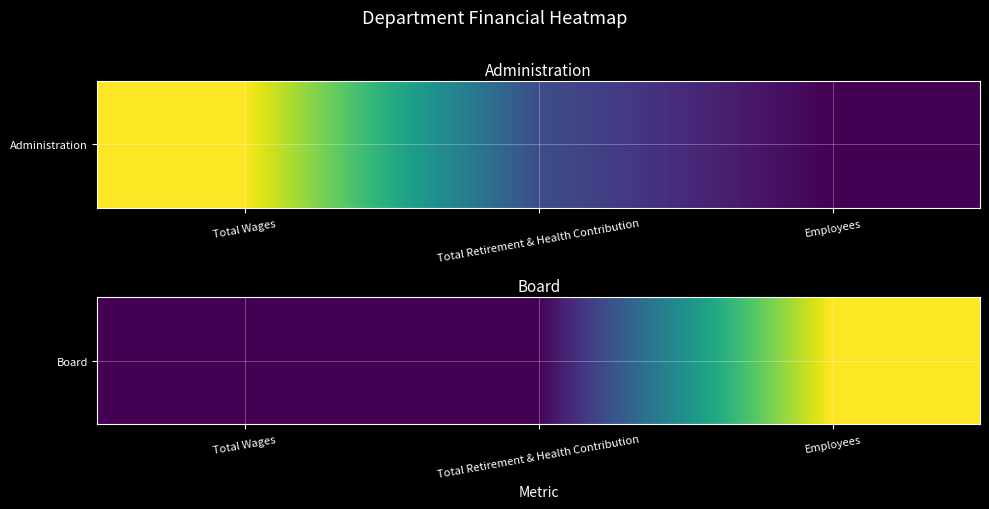

Count the number of data series in this chart.

1